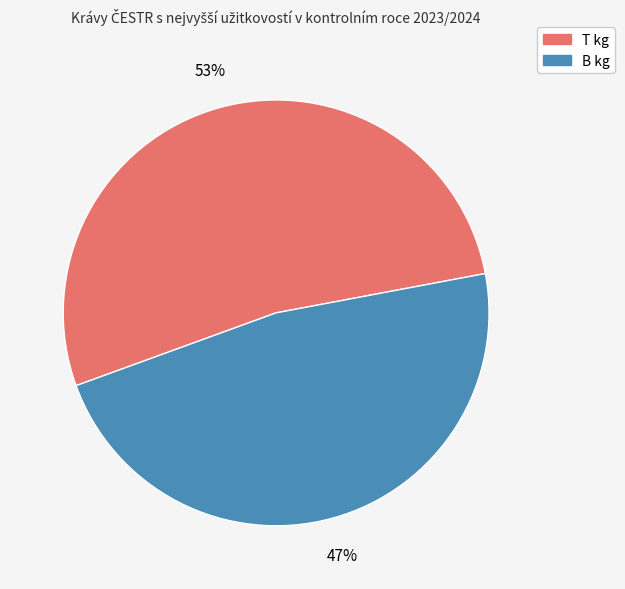

Does any single category account for the majority?

Yes